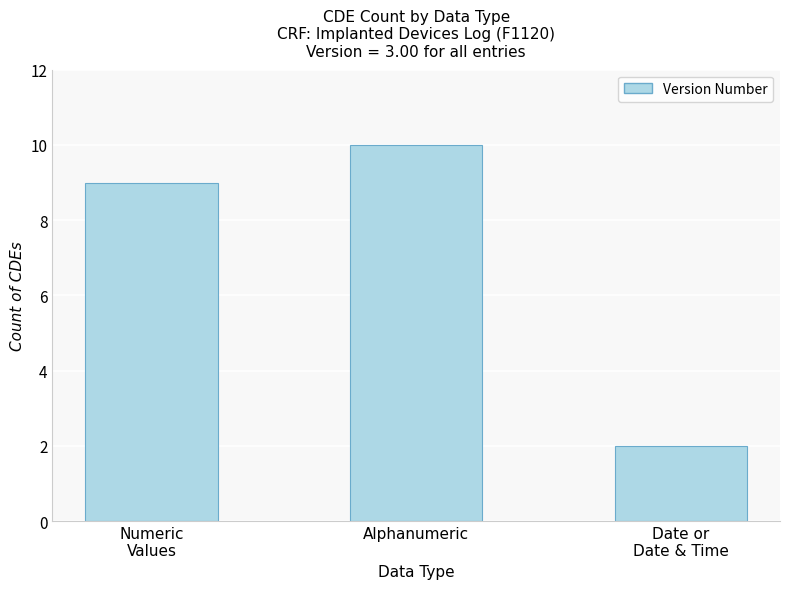

Count the number of data series in this chart.

1